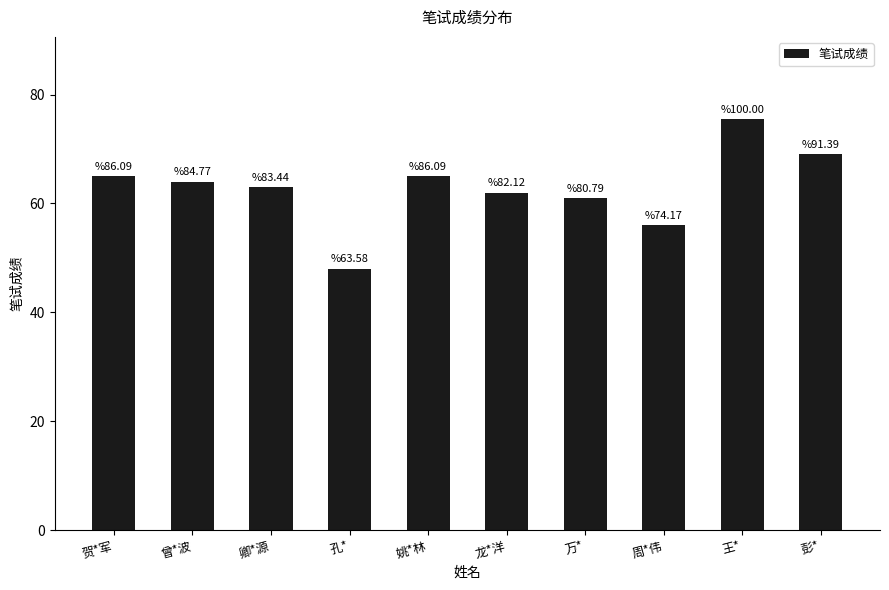

Reading left to right, list all the values displayed in this chart.

贺*军=65.0	曾*波=64.0	卿*源=63.0	孔*=48.0	姚*林=65.0	龙*洋=62.0	万*=61.0	周*伟=56.0	王*=75.5	彭*=69.0